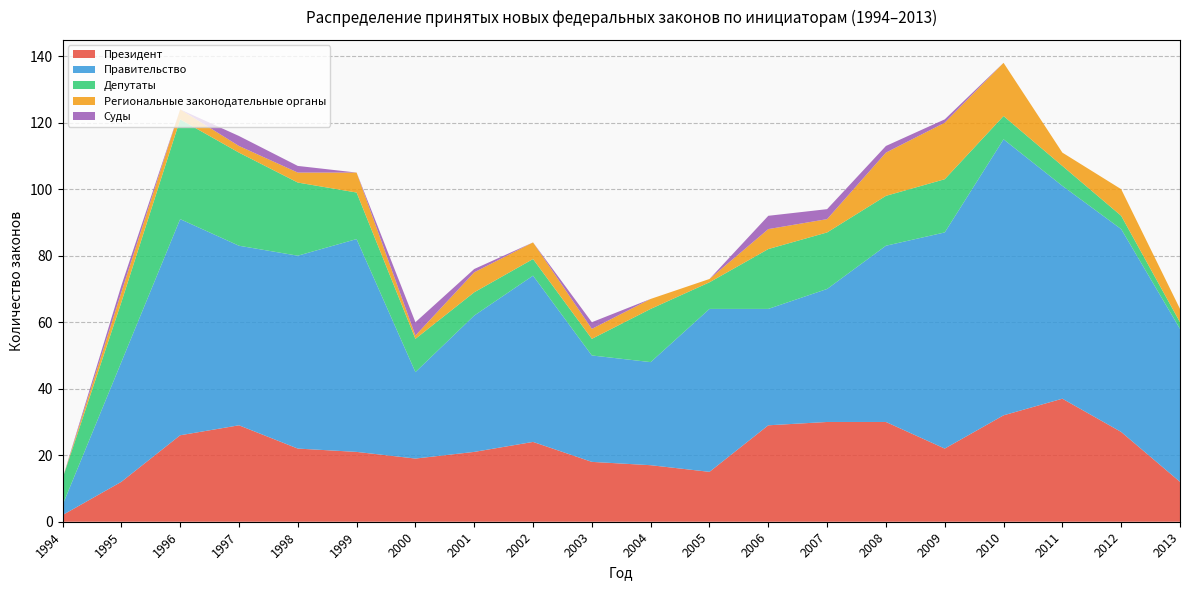

Reading left to right, what are all the values shown in this chart?

Президент: 2	12	26	29	22	21	19	21	24	18	17	15	29	30	30	22	32	37	27	12
Правительство: 3	36	65	54	58	64	26	41	50	32	31	49	35	40	53	65	83	64	61	46
Депутаты: 8	18	30	28	22	14	10	7	5	5	16	8	18	17	15	16	7	6	4	2
Региональные законодательные органы: 0	3	3	2	3	6	1	6	5	3	3	1	6	4	13	17	16	4	8	4
Суды: 0	2	0	3	2	0	4	1	0	2	0	0	4	3	2	1	0	0	0	0